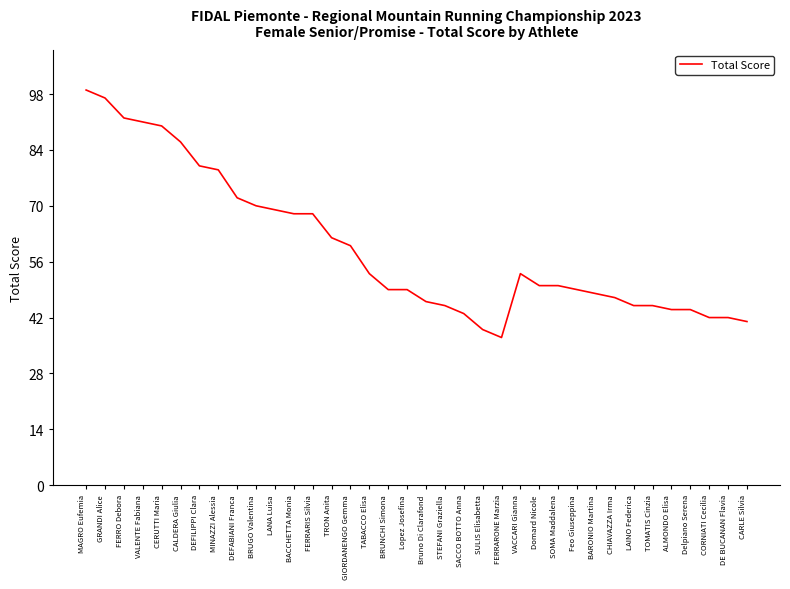

True or false: the data has more than 0 interior local peaks.

True